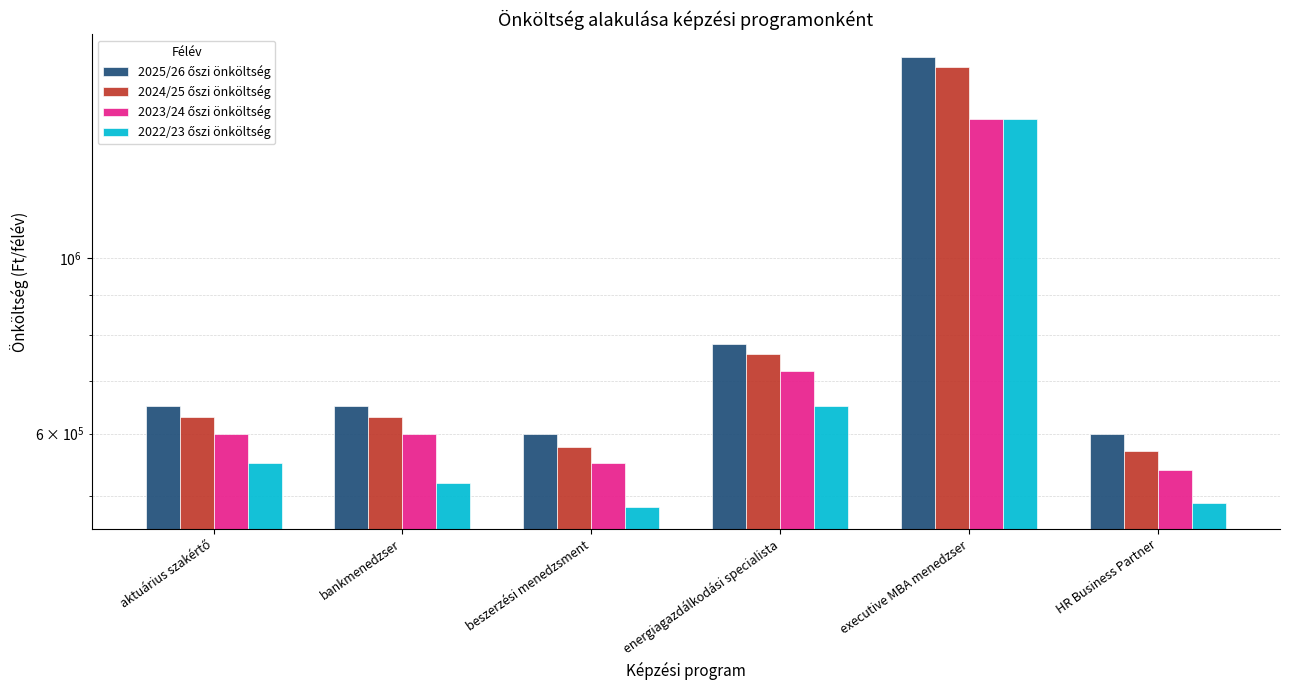

How many bars are there in each group?

4